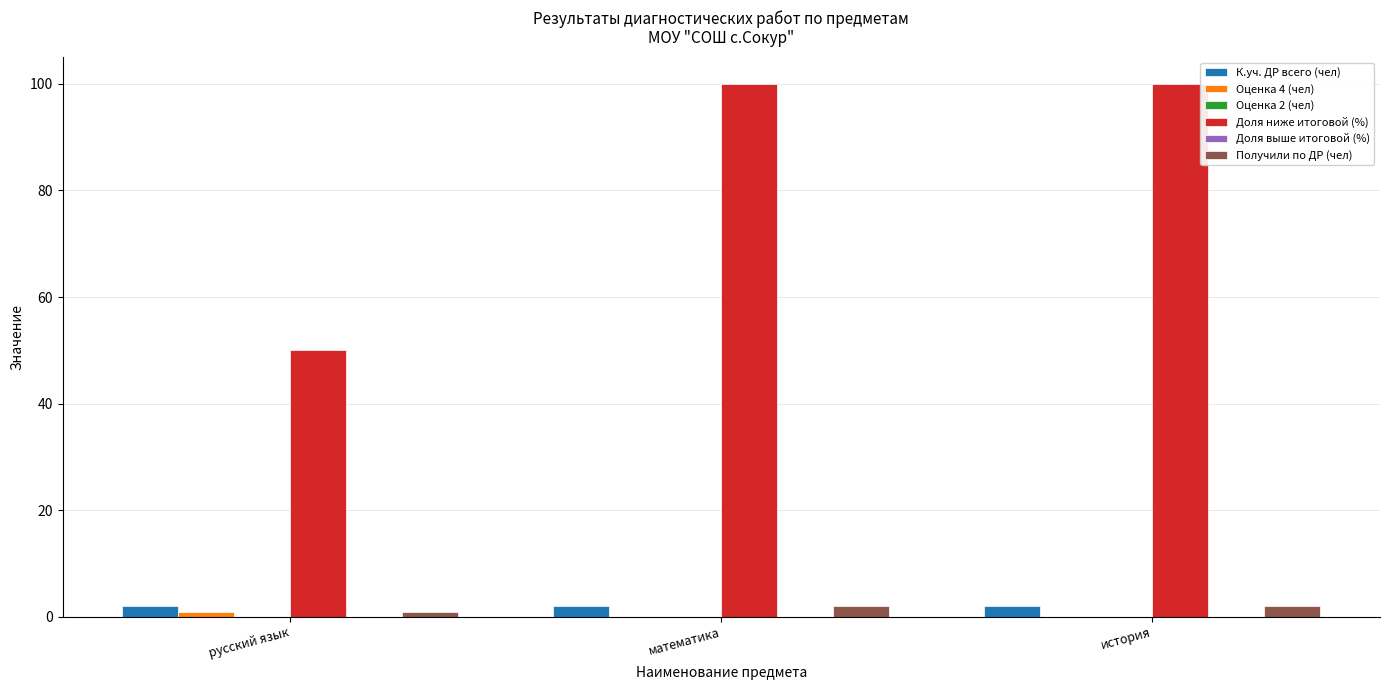

Is the value of Оценка 4 (чел) at история greater than the value of Доля ниже итоговой (%) at русский язык?

No